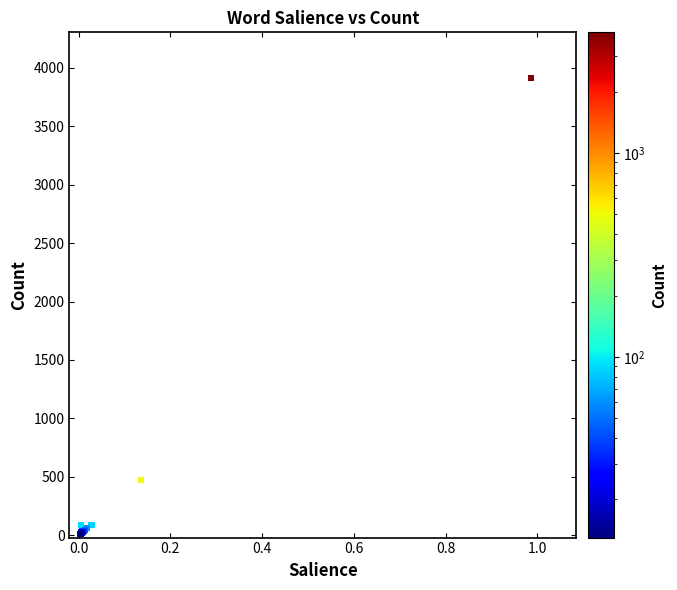

What Y value in the scatter plot is closest to 1956?

475